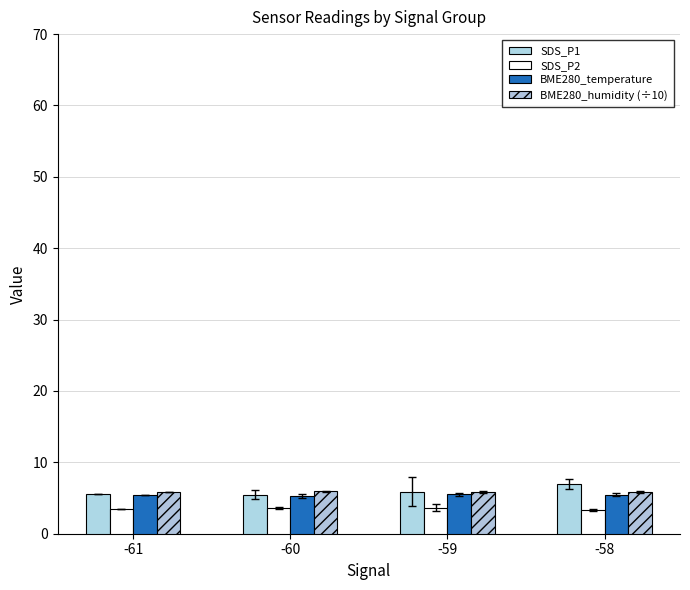

Is the value of SDS_P1 at -61 greater than the value of SDS_P2 at -59?

Yes